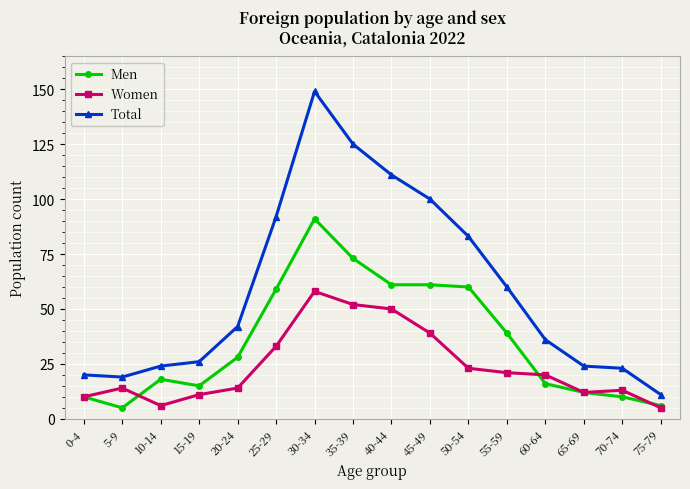

Where is Women nearest to the value 31?

25-29